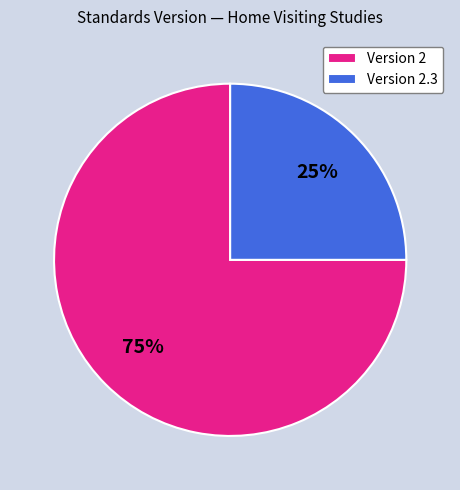

Which slice is the largest?

Version 2